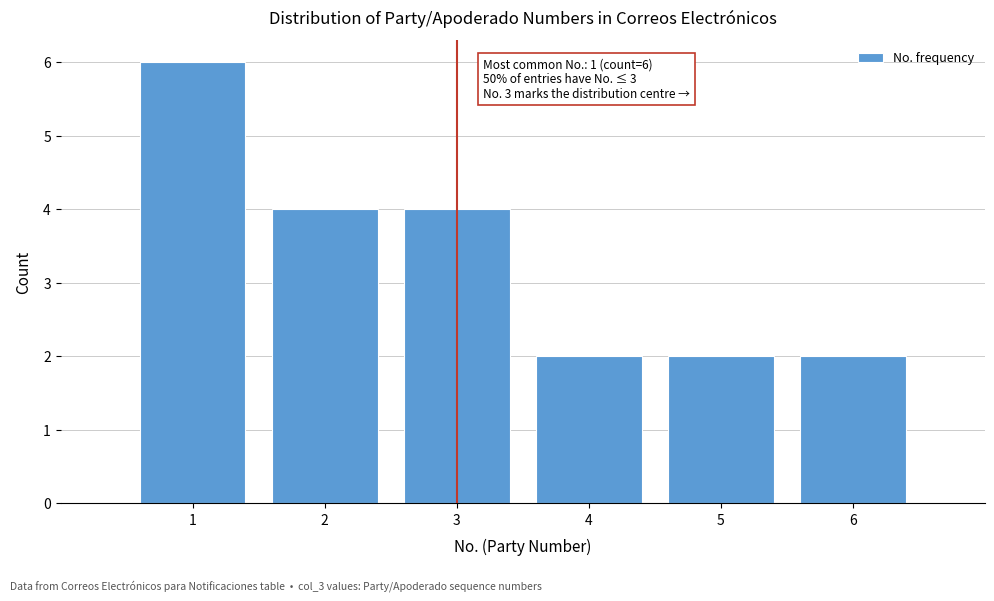

Reading left to right, list all the values displayed in this chart.

1=6	2=4	3=4	4=2	5=2	6=2